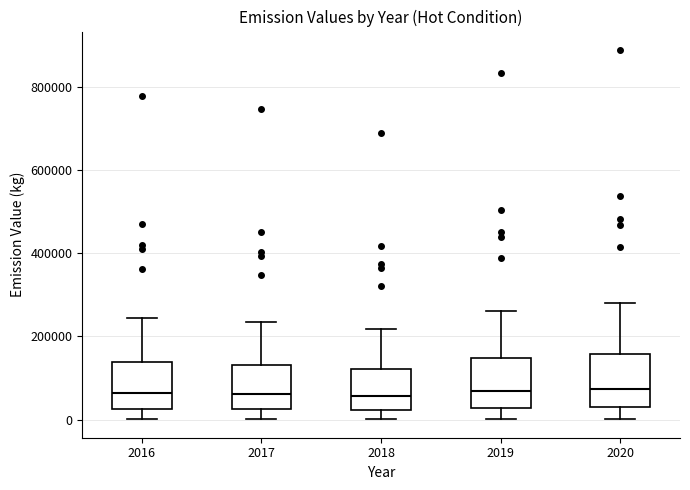

Reading left to right, read every box against the y-axis: the position of its median line, the range the box covers, and the ends of its whiskers. The values are not printed on the chart, so give them approximately, as read against the axis.

2016: median 60000, box 20000 to 140000, whiskers 0 to 240000
2017: median 60000, box 20000 to 140000, whiskers 0 to 240000
2018: median 60000, box 20000 to 120000, whiskers 0 to 220000
2019: median 60000, box 20000 to 140000, whiskers 0 to 260000
2020: median 80000, box 40000 to 160000, whiskers 0 to 280000